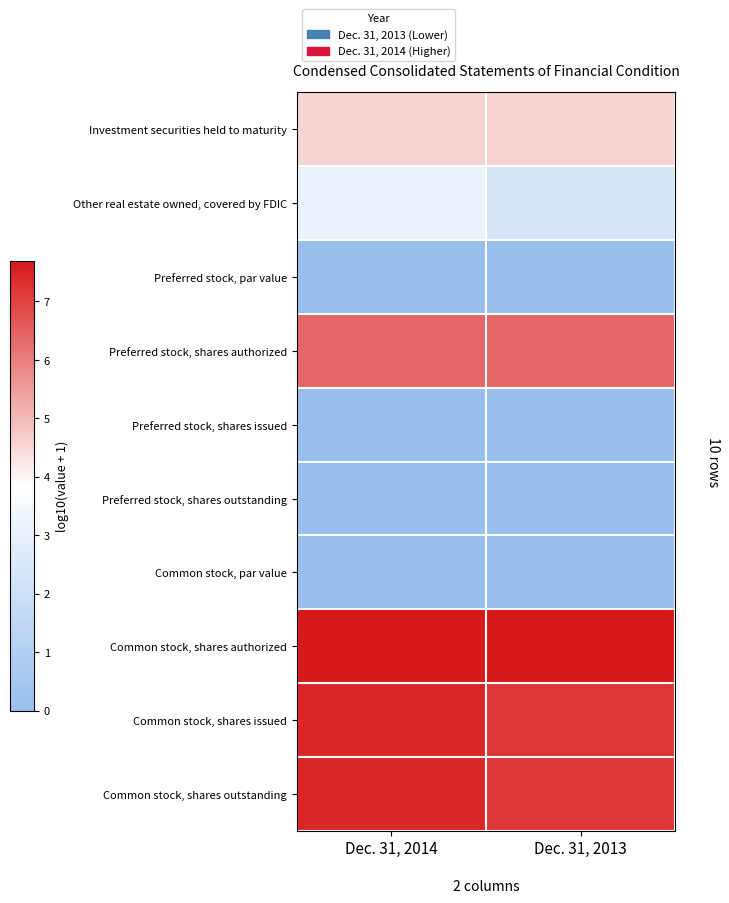

Which category has the highest value across all series?

Dec. 31, 2014